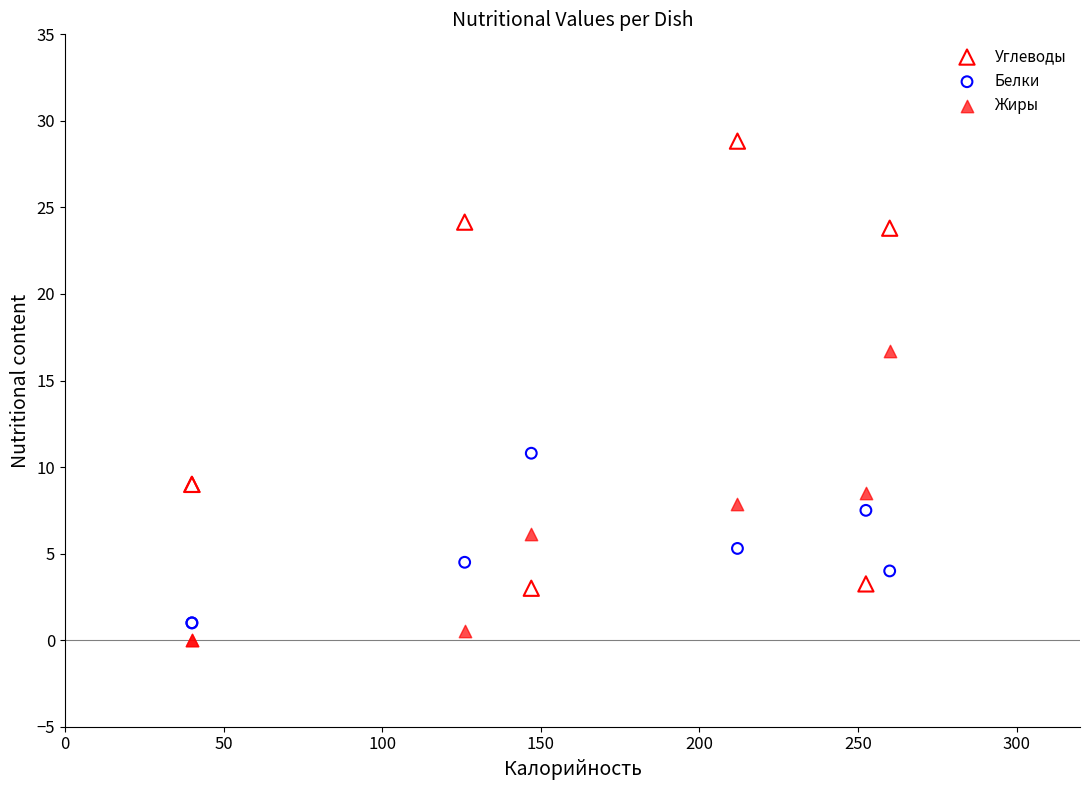

Which series reaches the maximum Y coordinate?

Углеводы